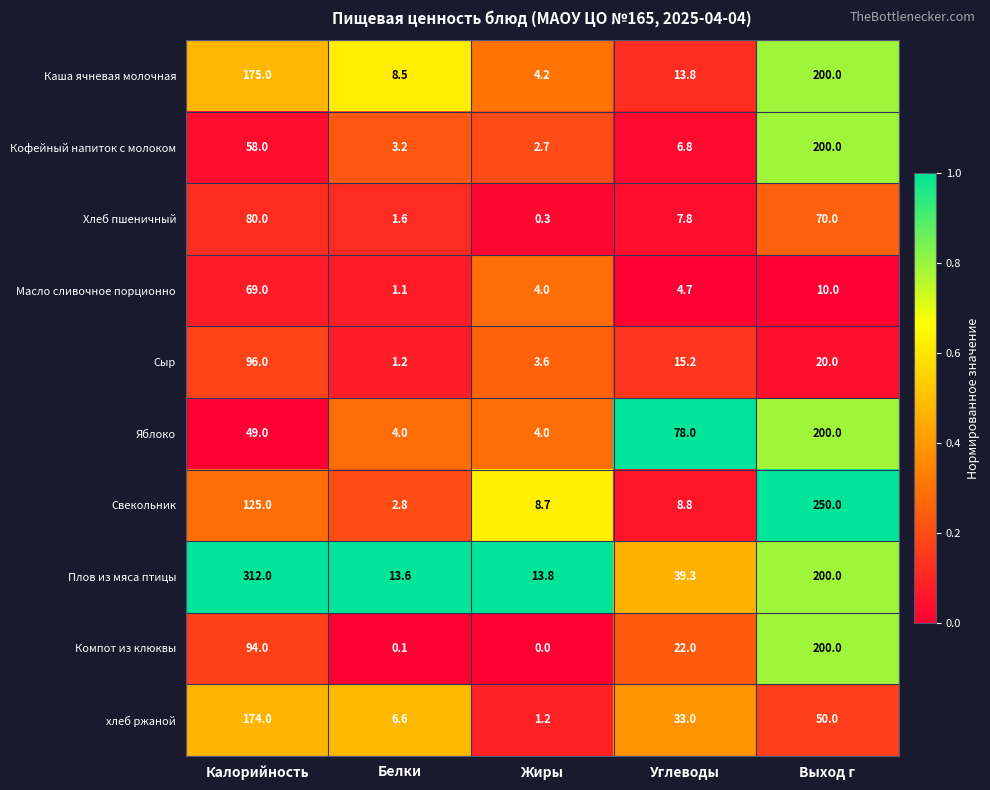

Which series has the largest total across all categories?

Плов из мяса птицы